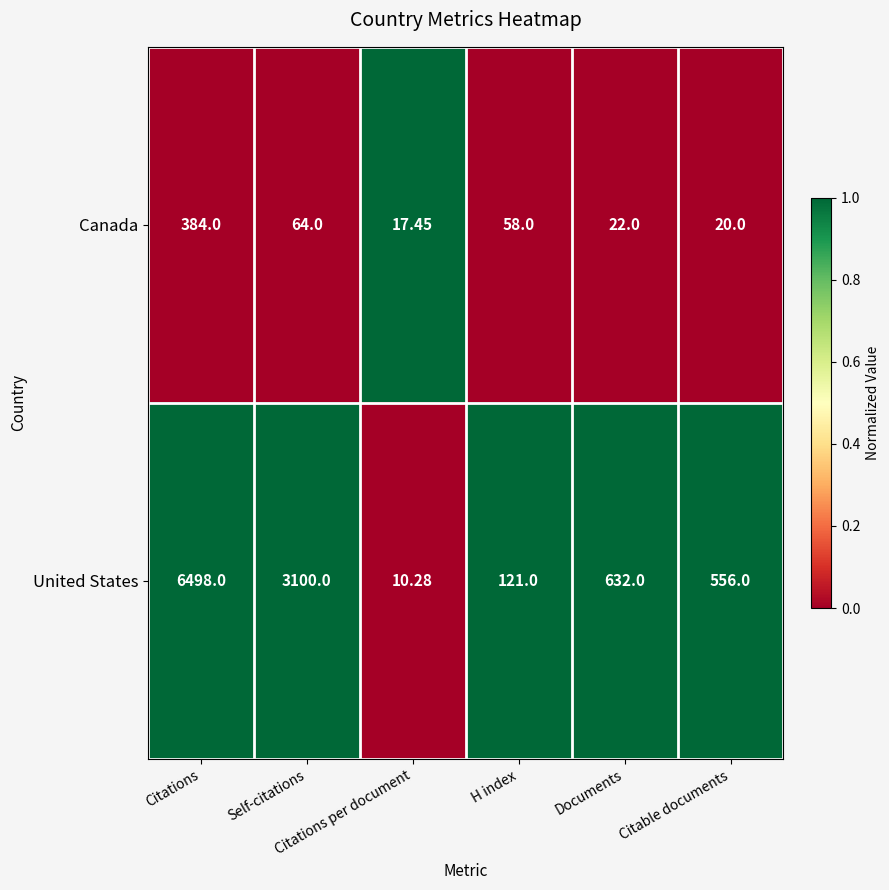

List the series in order of their overall mean, lowest first.

Canada, United States